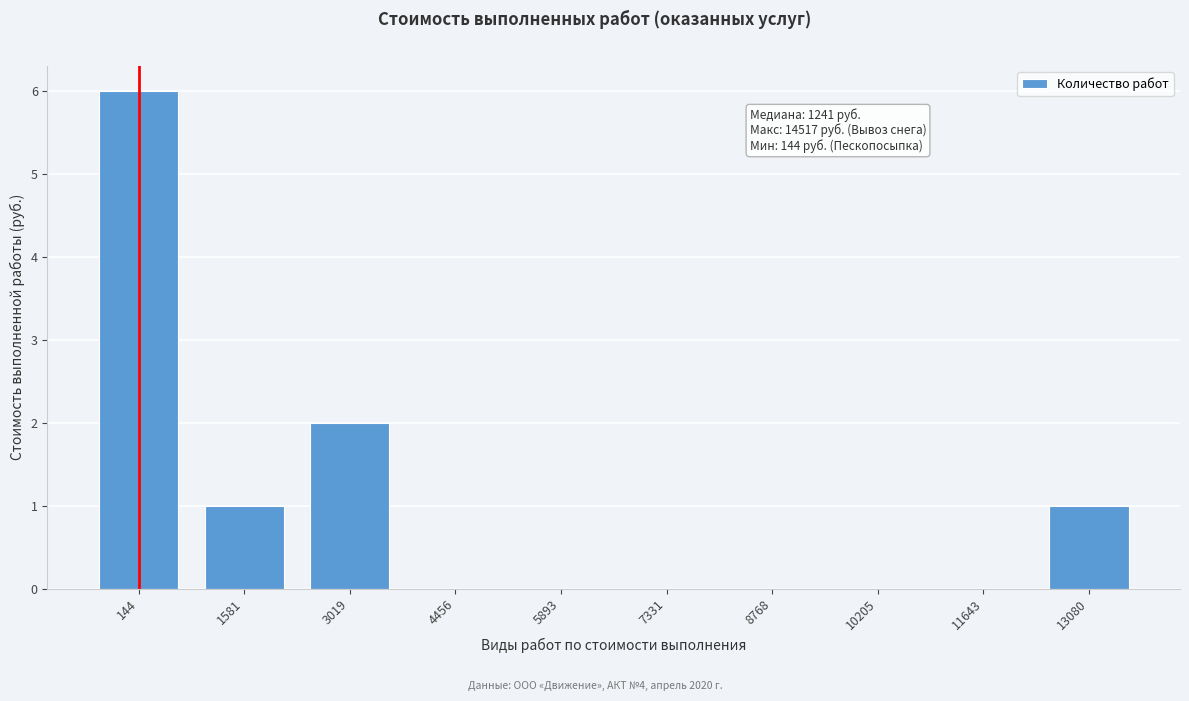

Reading left to right, what are all the values shown in this chart?

144=6	1581=1	3019=2	4456=0	5893=0	7331=0	8768=0	10205=0	11643=0	13080=1